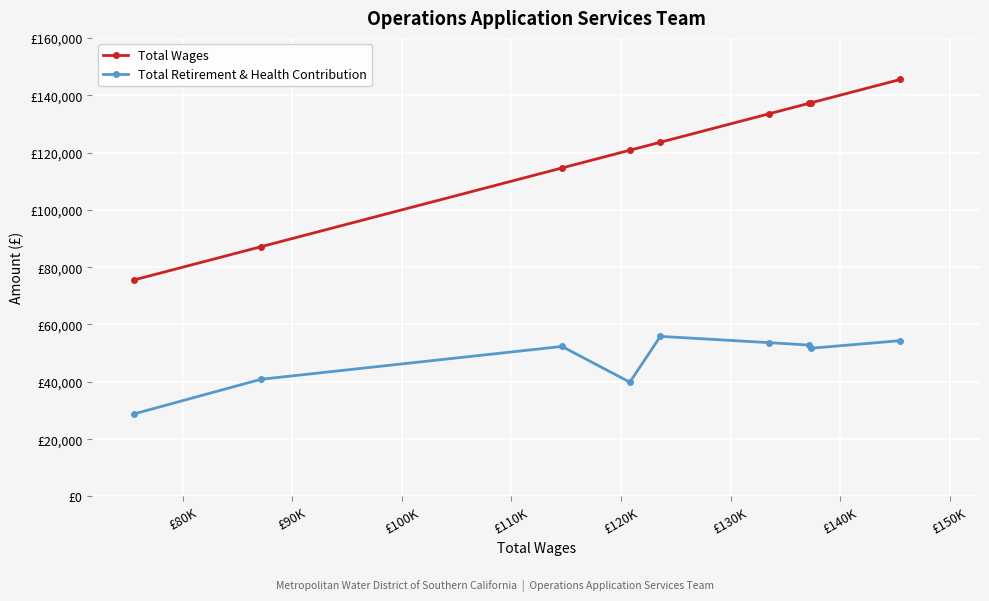

True or false: Total Wages and Total Retirement & Health Contribution intersect in this chart.

False